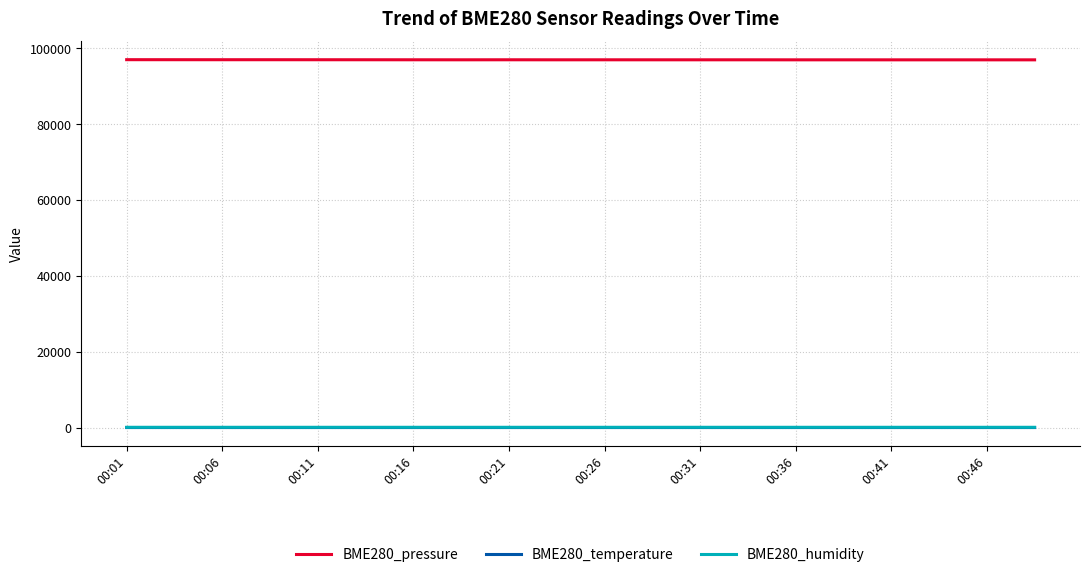

At how many categories does at least one series exceed 77271?

20